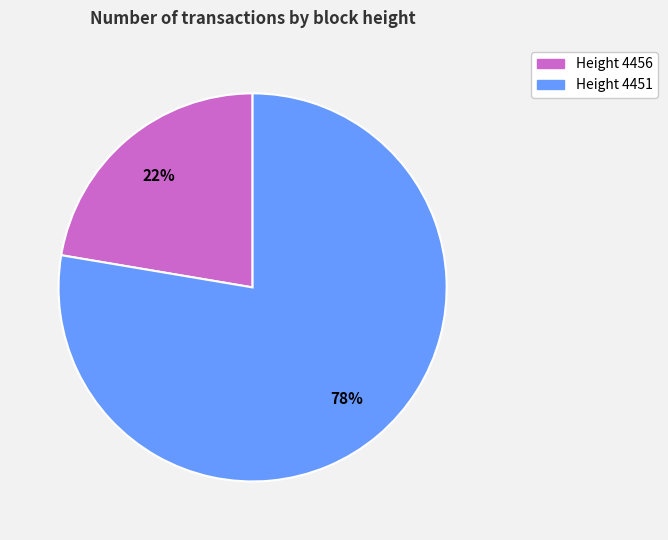

Does any single category account for the majority?

Yes